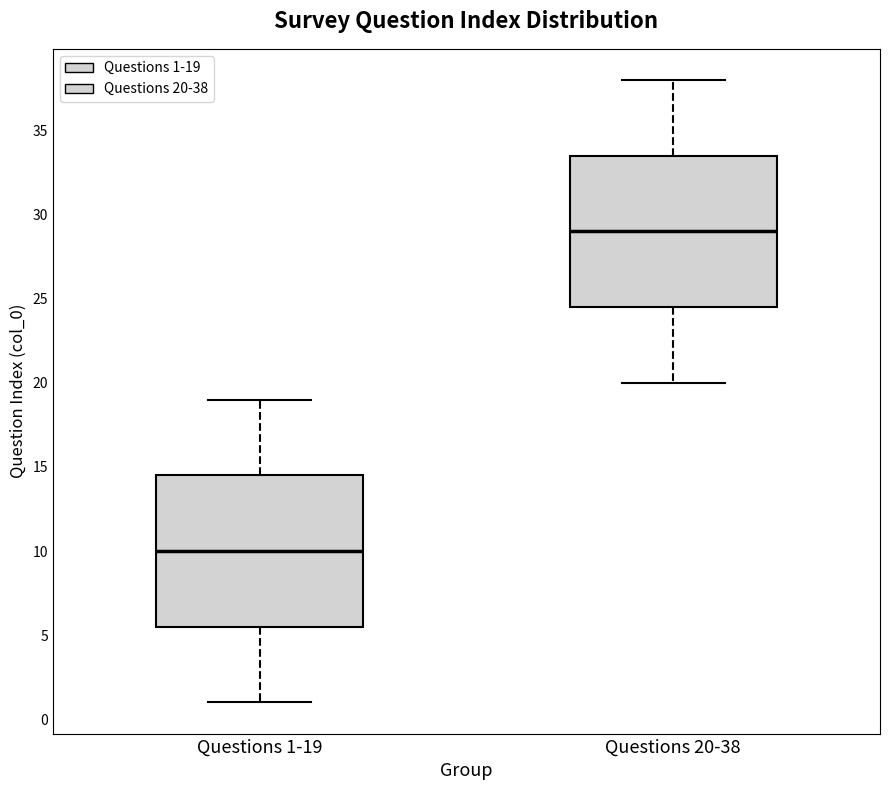

Where is the lower edge of the box for Questions 1-19 on the y-axis? The values are not printed on the chart, so give them approximately, as read against the axis.

5.5